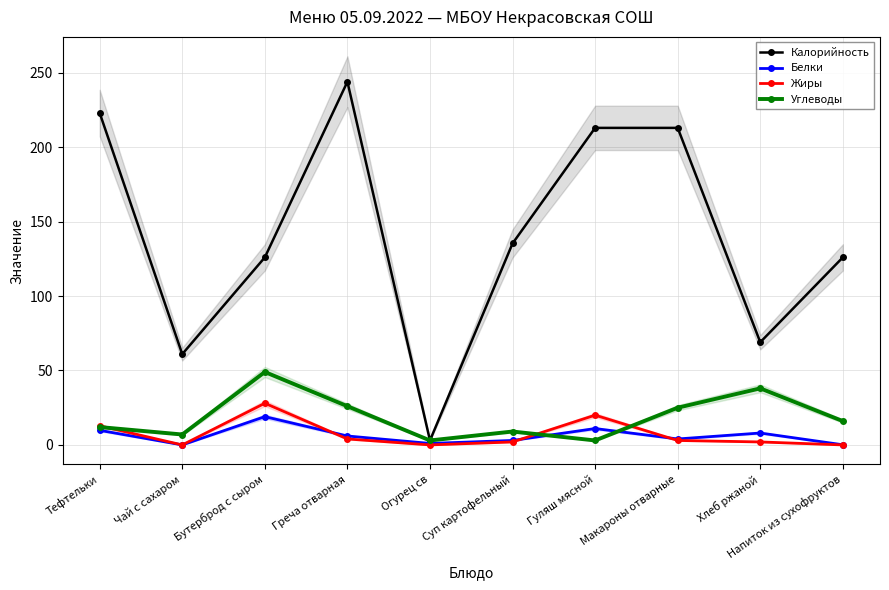

How many lines are shown in the chart?

4